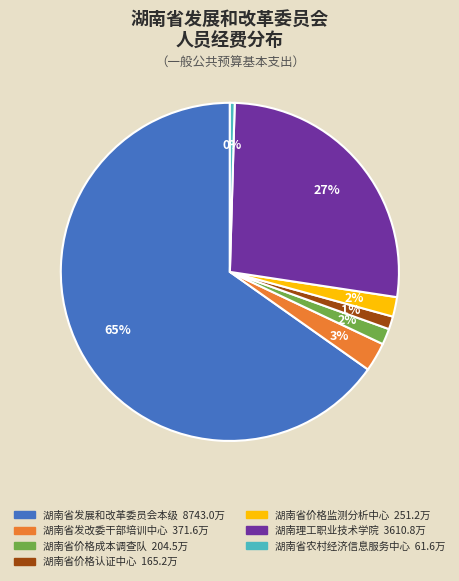

Combined, do 湖南省农村经济信息服务中心 and 湖南省价格认证中心 account for over 50%?

No